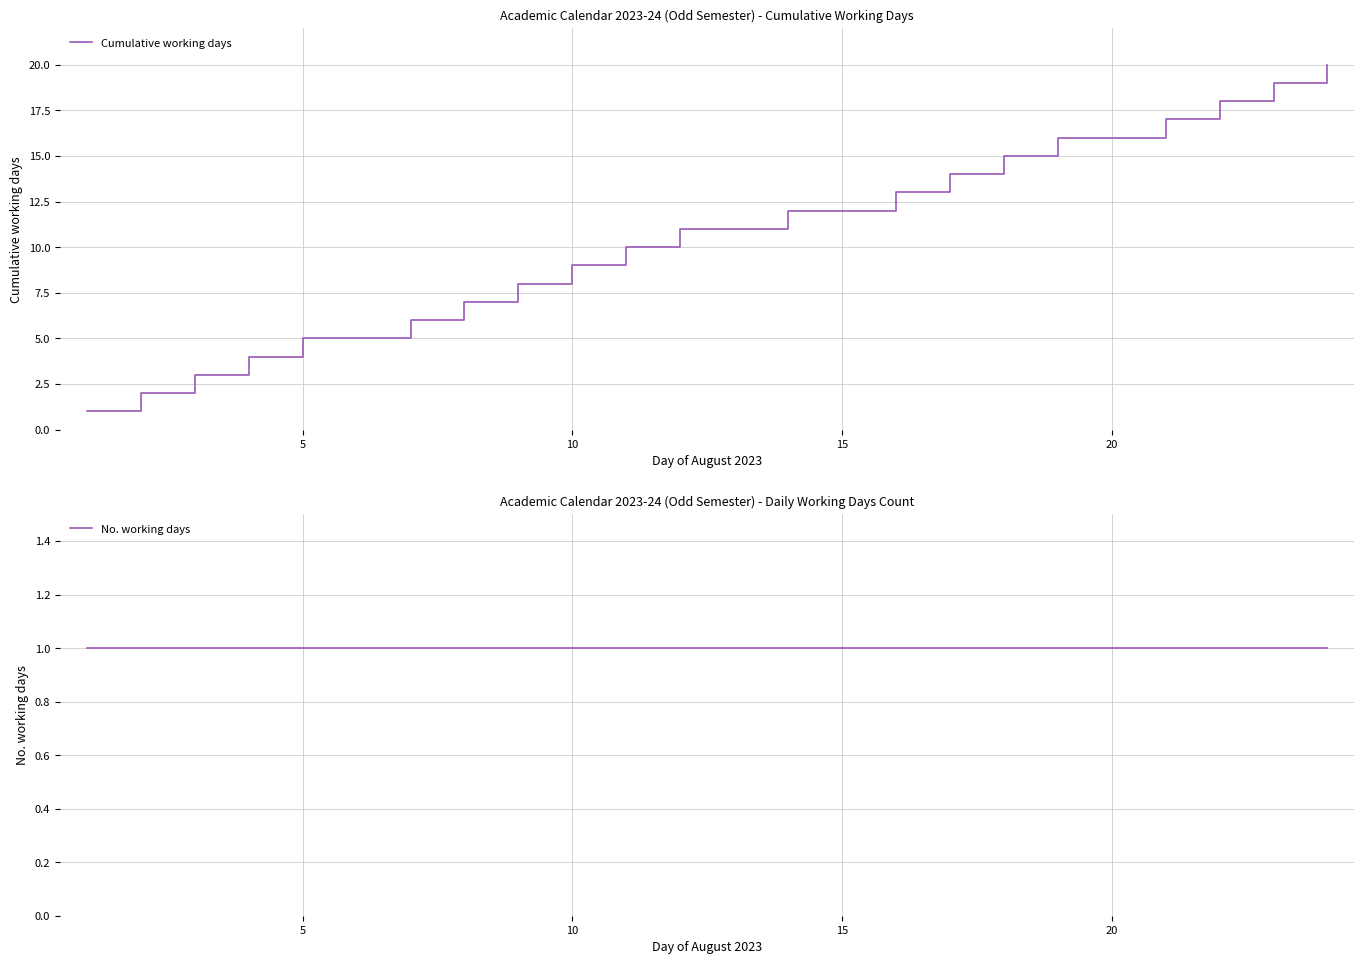

What is the minimum value for No. working days?

1